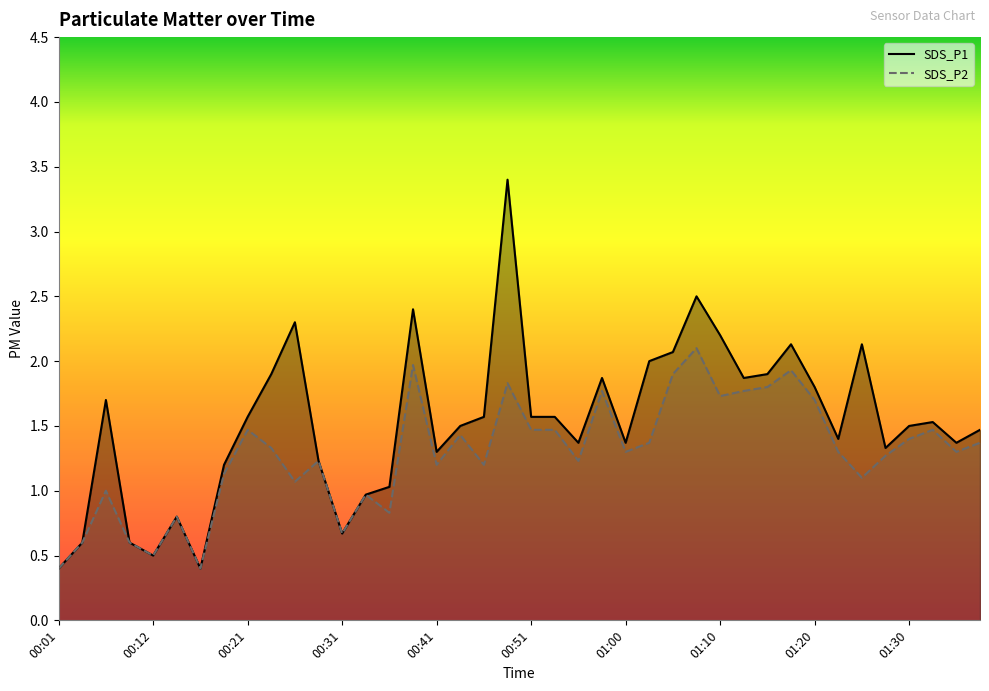

List the series in order of their overall mean, lowest first.

SDS_P2, SDS_P1